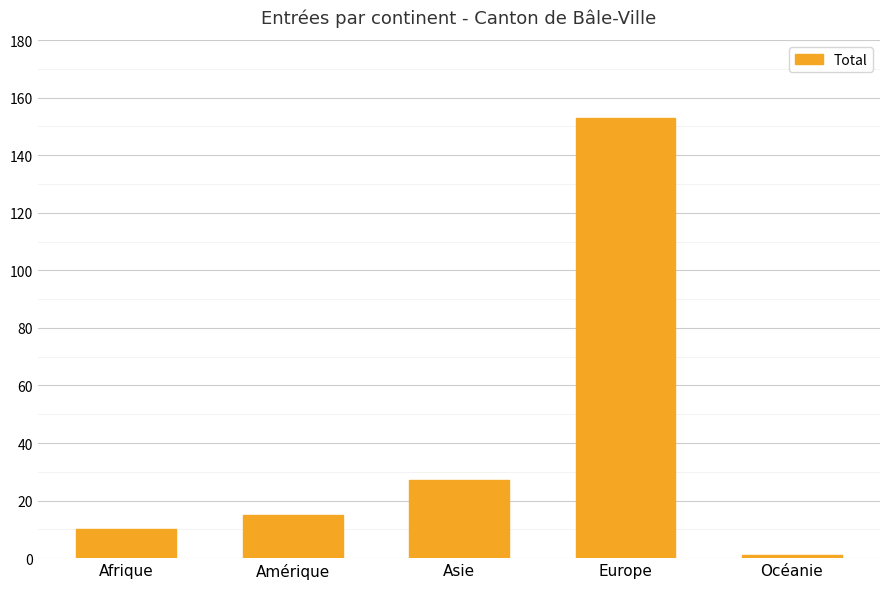

Reading left to right, transcribe all the data shown in this chart.

Afrique=10	Amérique=15	Asie=27	Europe=153	Océanie=1